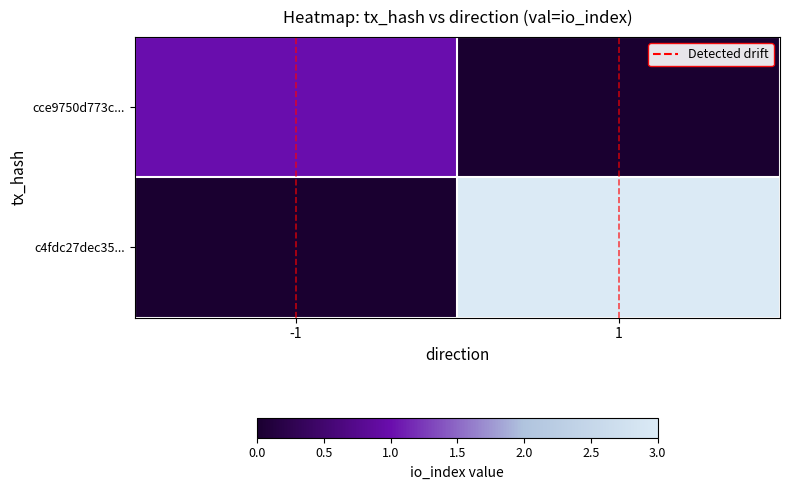

At how many categories does at least one series exceed 1?

1